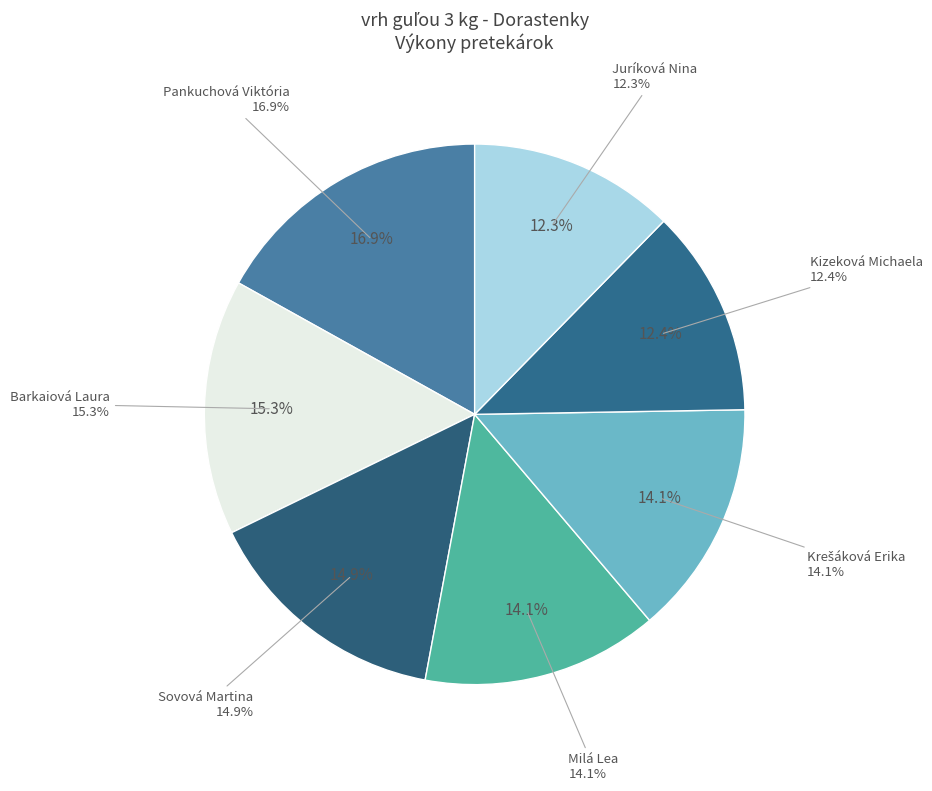

What percentage is the Sovová Martina slice, to the nearest percent?

15%